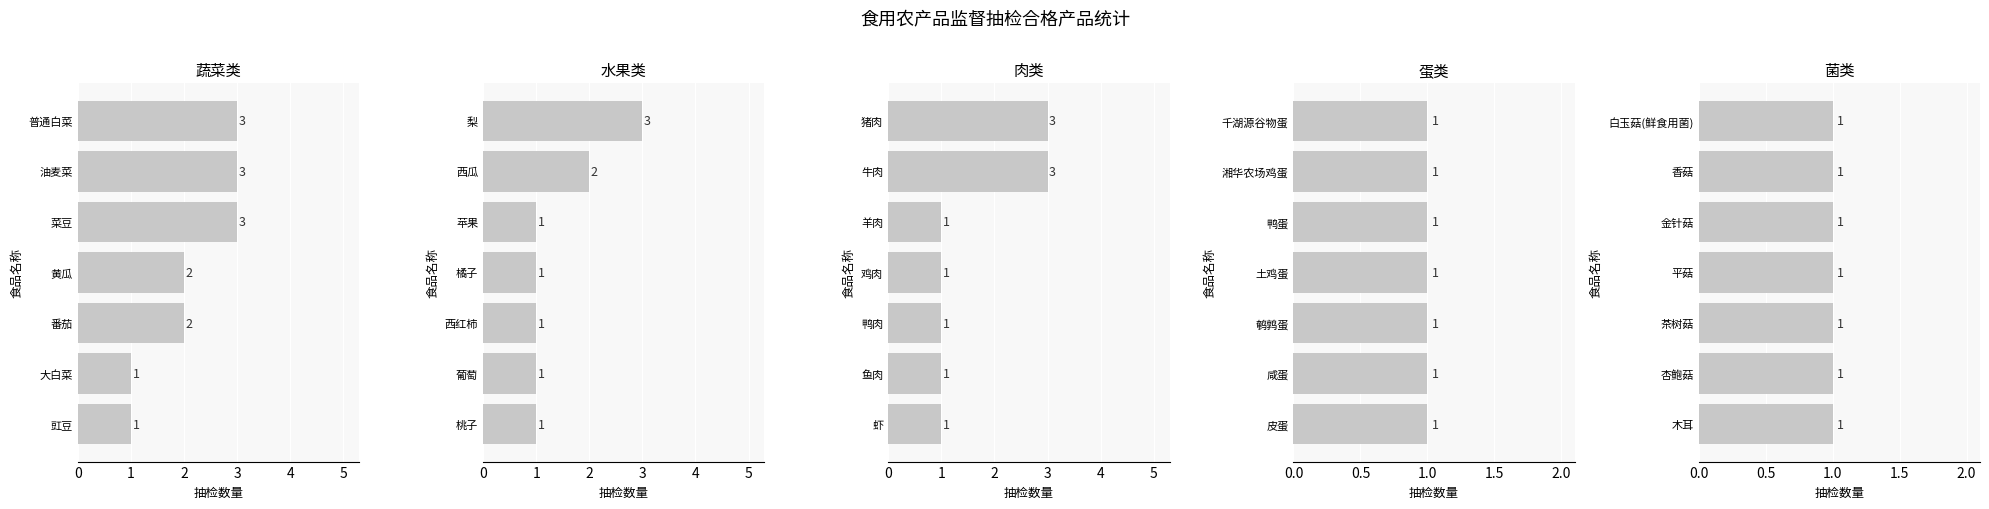

List the series in order of their peak value, lowest first.

蛋类, 菌类, 蔬菜类, 水果类, 肉类